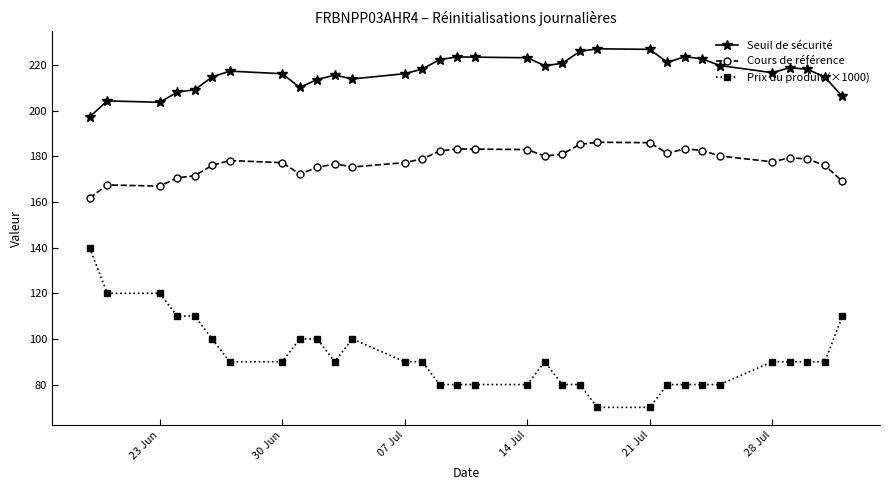

What is the minimum value for Cours de référence?

161.8